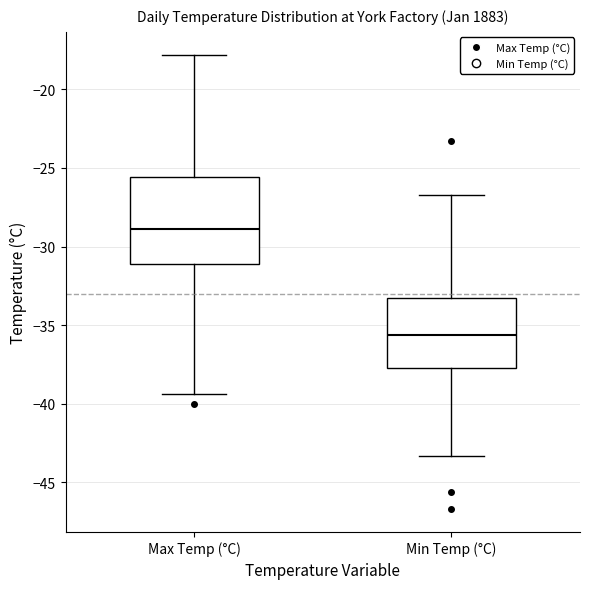

Reading left to right, transcribe this box plot: for each box, give where its median line is, the range the box spans, and where its two whiskers end, as read against the y-axis. The values are not printed on the chart, so give them approximately, as read against the axis.

Max Temp (°C): median -29.0, box -31.0 to -25.5, whiskers -39.5 to -18.0
Min Temp (°C): median -35.5, box -37.5 to -33.5, whiskers -43.5 to -26.5